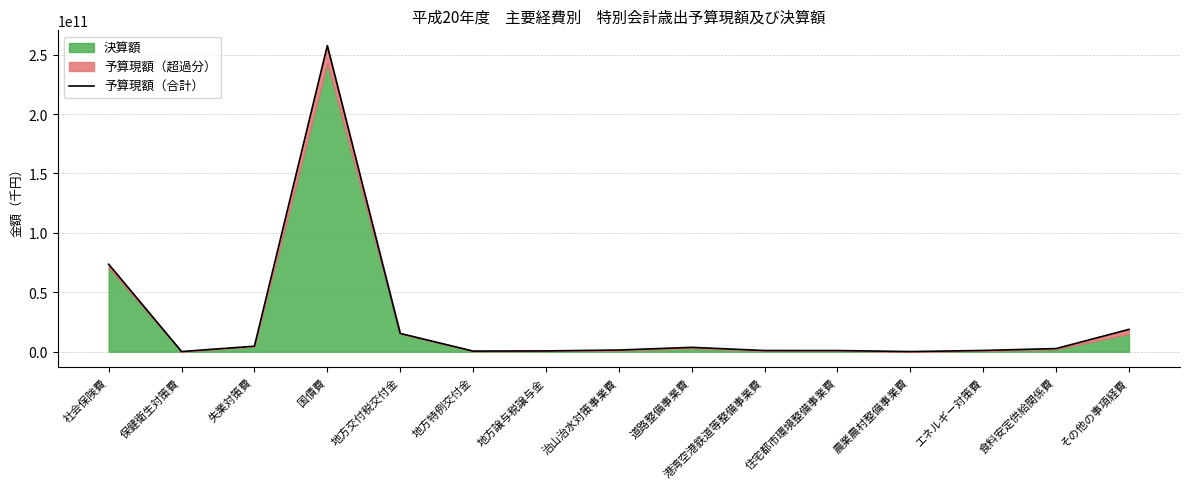

How many points are lower than both their immediate neighbors (excluding endpoints)?

3